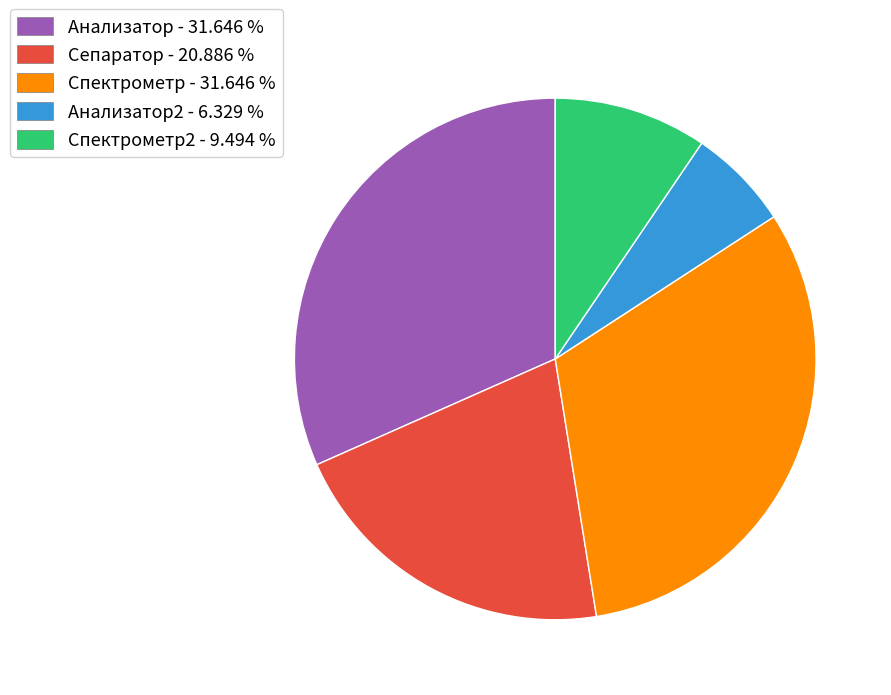

Is Спектрометр2 - 9.494 % the majority of the pie?

No